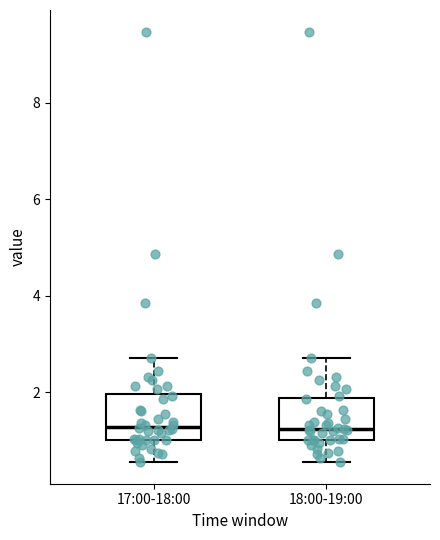

Reading left to right, read every box against the y-axis: the position of its median line, the range the box covers, and the ends of its whiskers. The values are not printed on the chart, so give them approximately, as read against the axis.

17:00-18:00: median 1.2, box 1.0 to 2.0, whiskers 0.6 to 2.8
18:00-19:00: median 1.2, box 1.0 to 1.8, whiskers 0.6 to 2.8